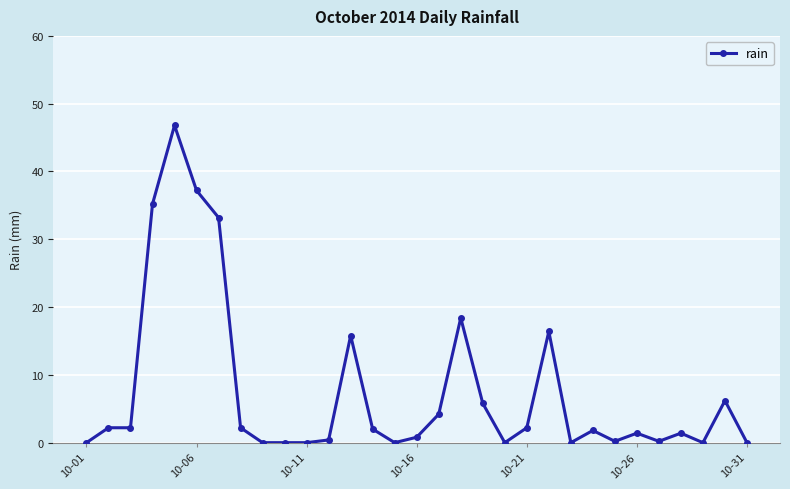

What is the difference between the second highest and minimum values?

37.2